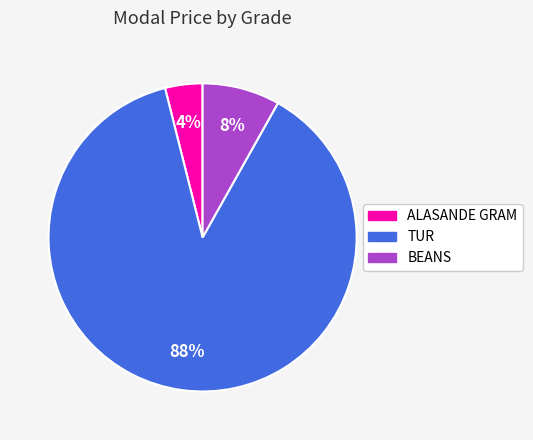

How many segments does this pie chart have?

3